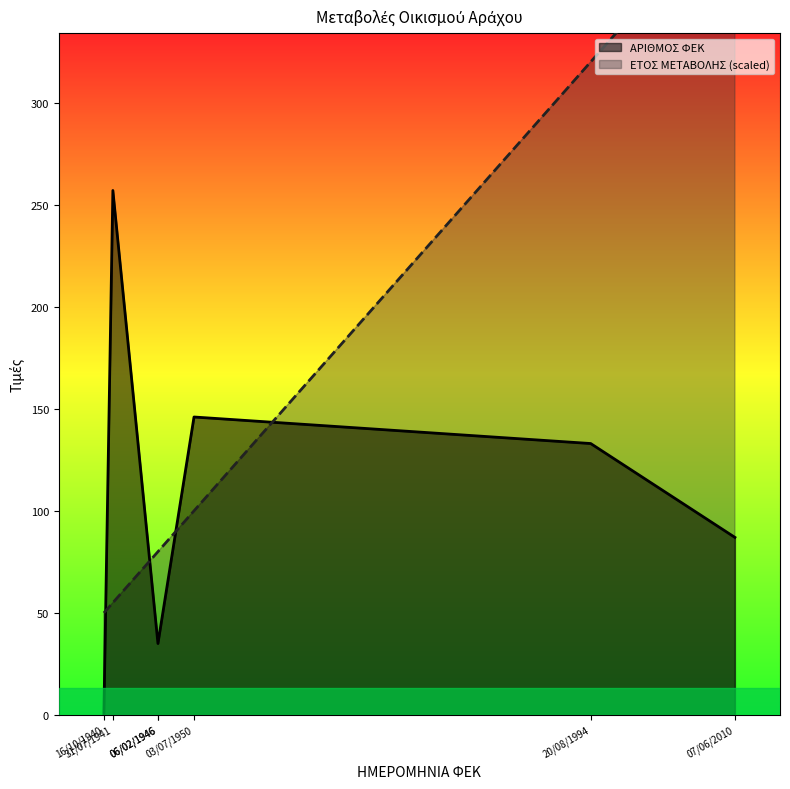

At how many categories does at least one series exceed 261?

2